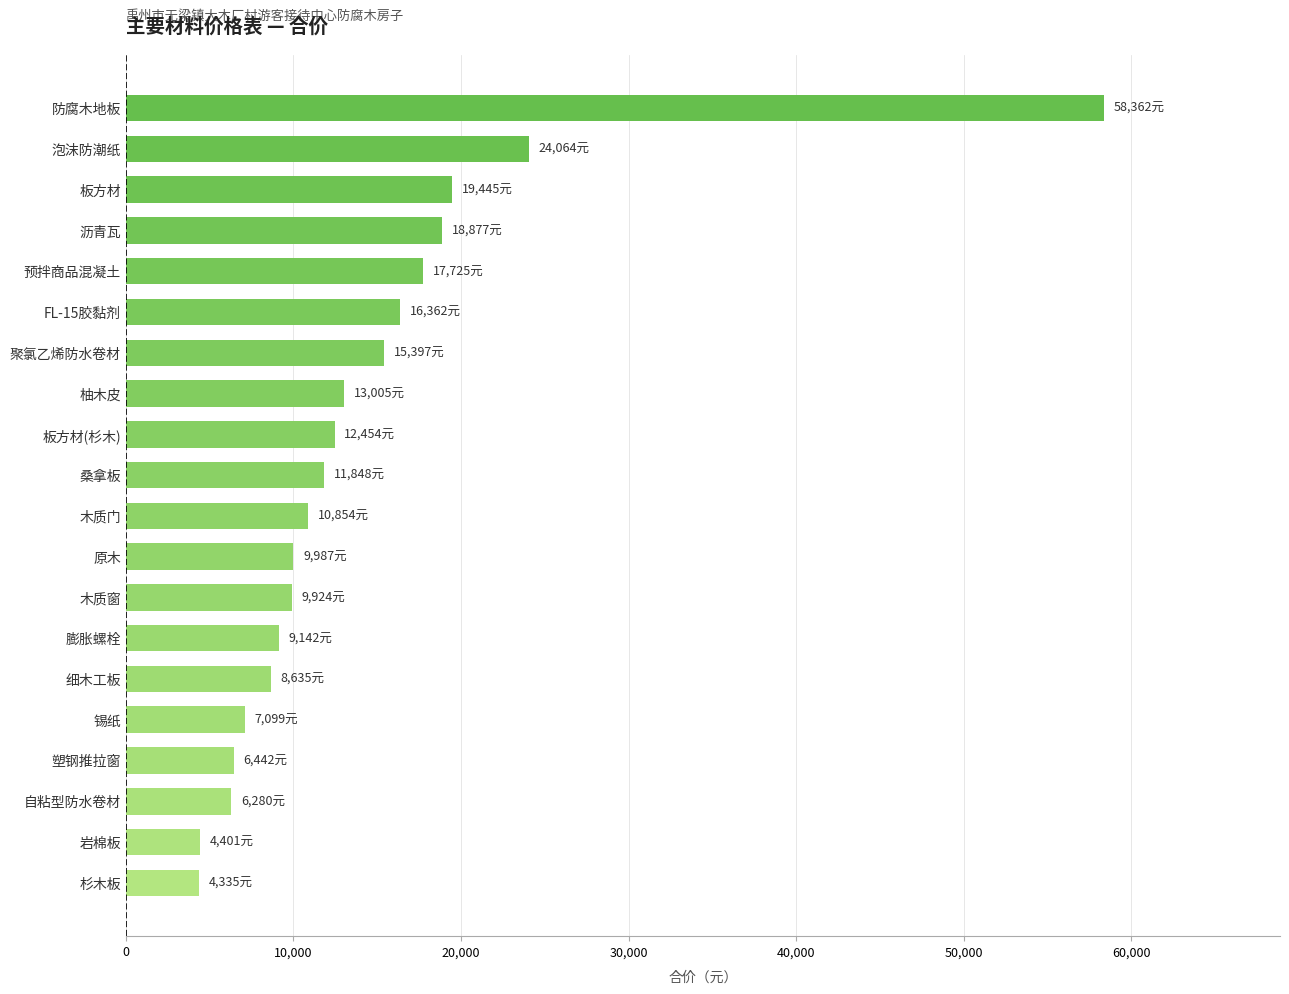

Which label corresponds to the largest value in the chart?

防腐木地板